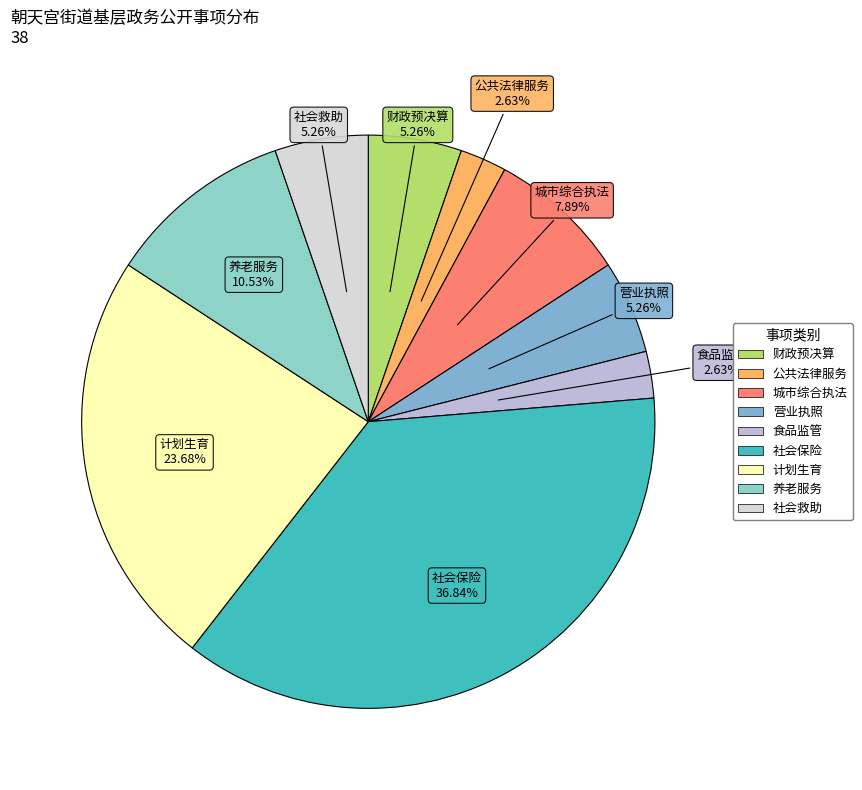

How many slices are in this pie chart?

9